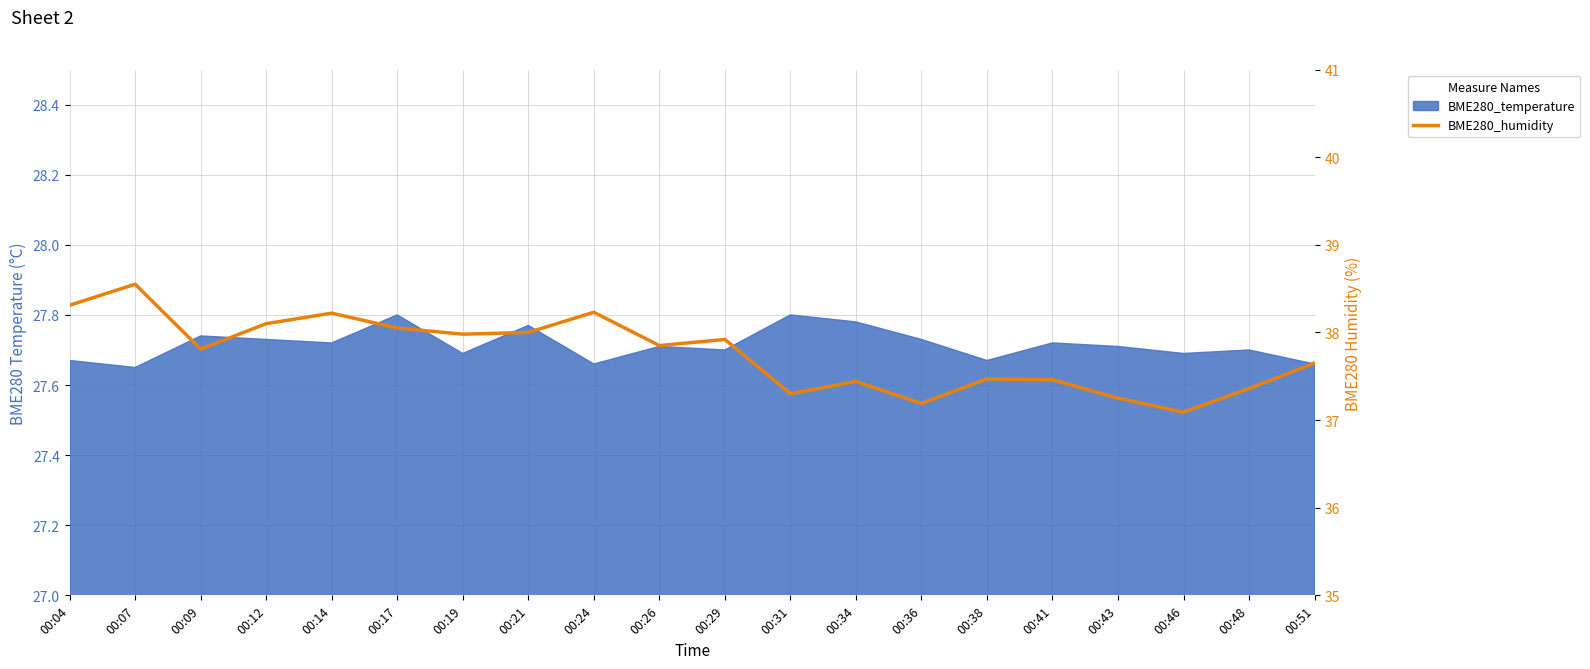

What is the difference between the maximum and second lowest values?

1.4